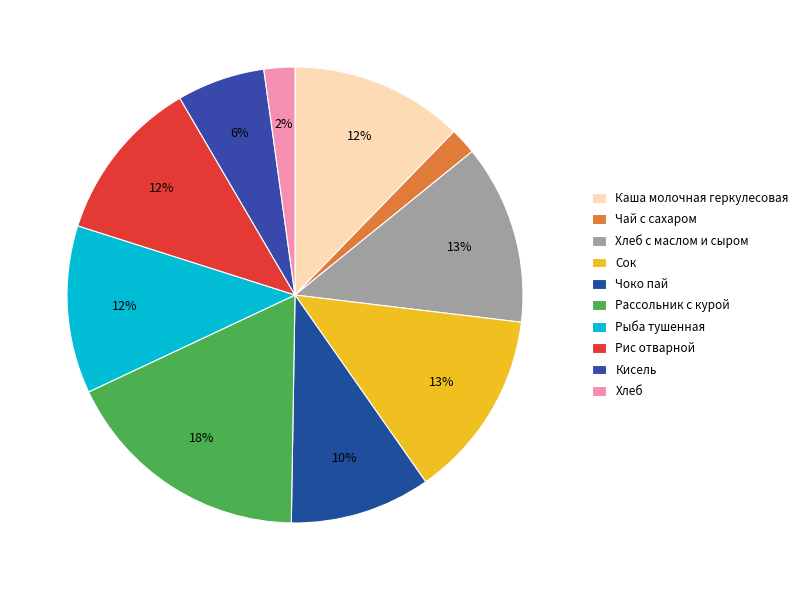

Which slice is the largest?

Рассольник с курой